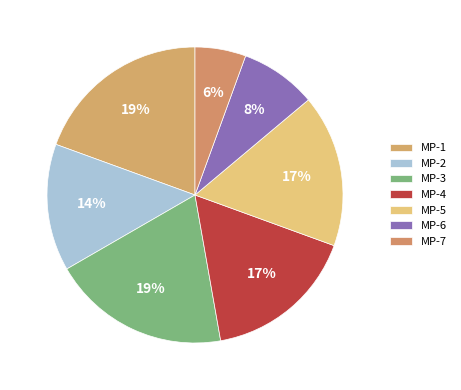

How many segments does this pie chart have?

7